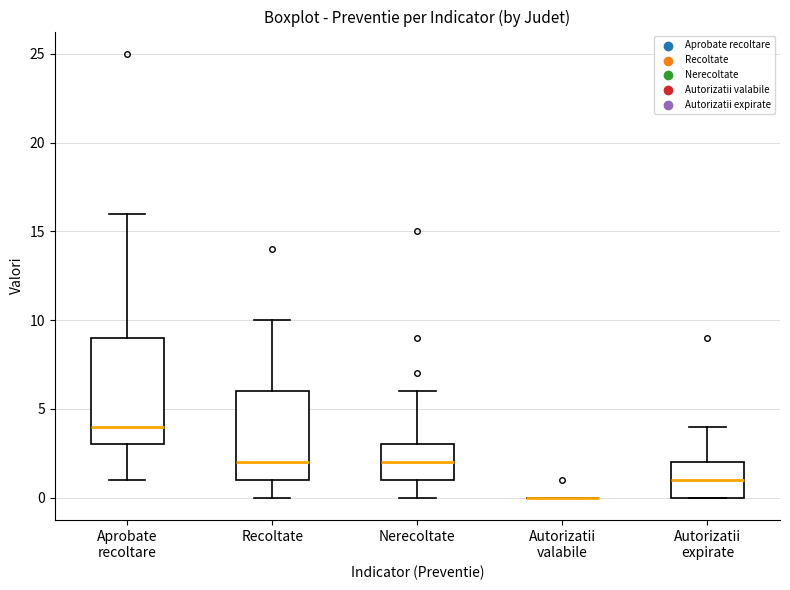

Reading left to right, transcribe this box plot: for each box, give where its median line is, the range the box spans, and where its two whiskers end, as read against the y-axis. The values are not printed on the chart, so give them approximately, as read against the axis.

Aprobate recoltare: median 4, box 3 to 9, whiskers 1 to 16
Recoltate: median 2, box 1 to 6, whiskers 0 to 10
Nerecoltate: median 2, box 1 to 3, whiskers 0 to 6
Autorizatii valabile: box collapsed to a line at 0, whiskers 0 to 0
Autorizatii expirate: median 1, box 0 to 2, whiskers 0 to 4